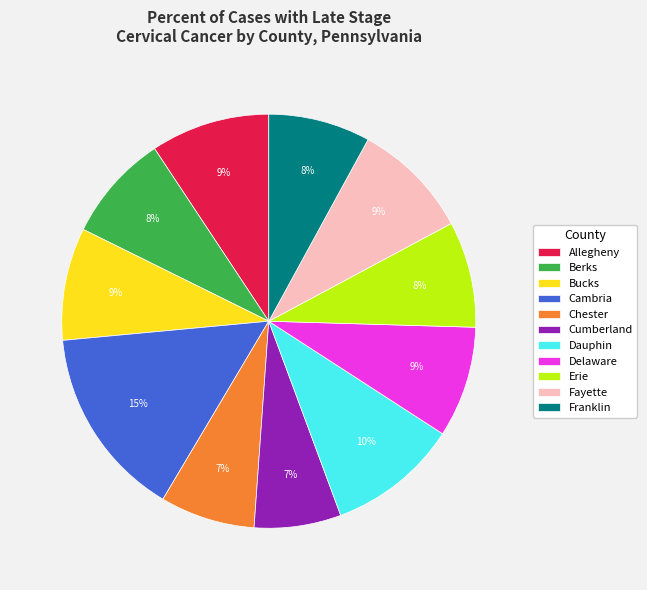

Does any single category account for the majority?

No